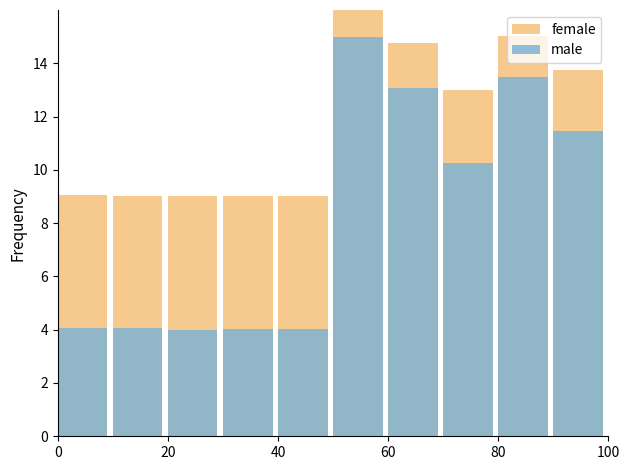

What is the difference between the maximum and minimum values in the male series?

11.0